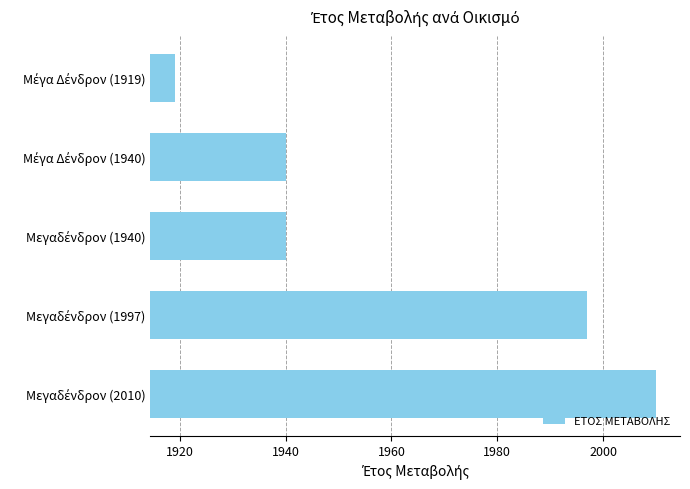

Reading bottom to top, transcribe all the data shown in this chart.

2010	1997	1940	1940	1919